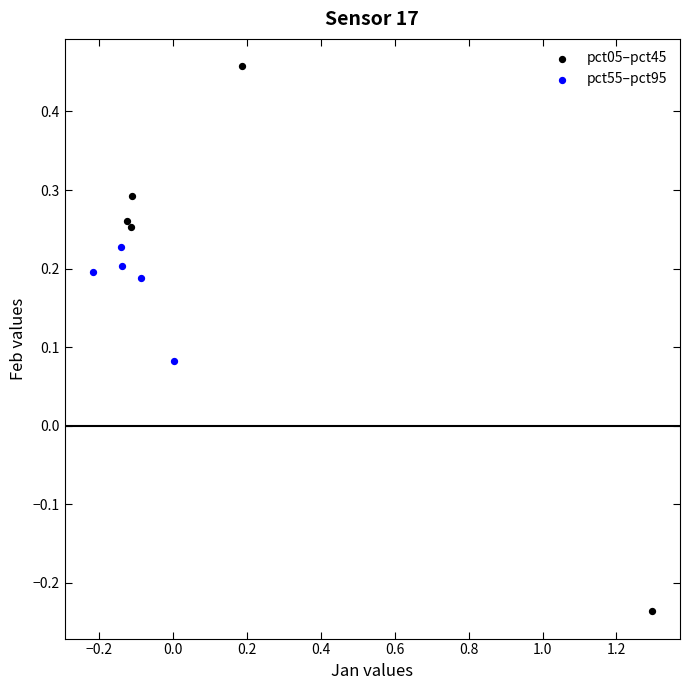

Which series reaches the minimum Y coordinate?

pct05–pct45